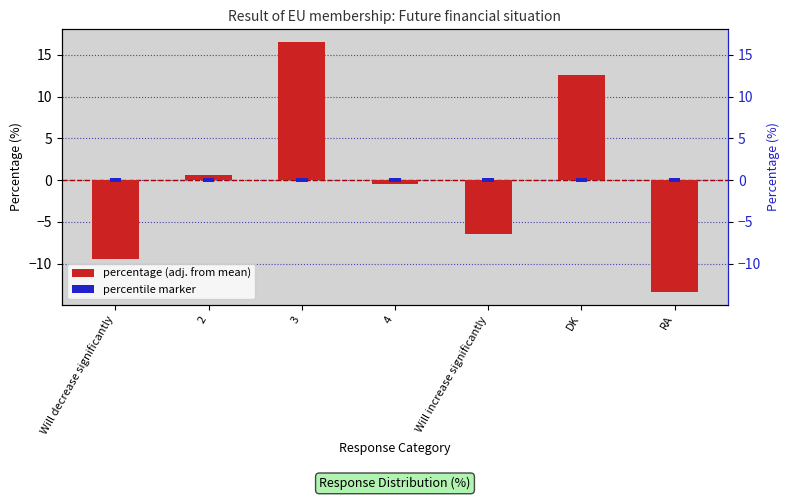

List the labels in order of value, largest first.

3, DK, 2, 4, Will increase significantly, Will decrease significantly, RA